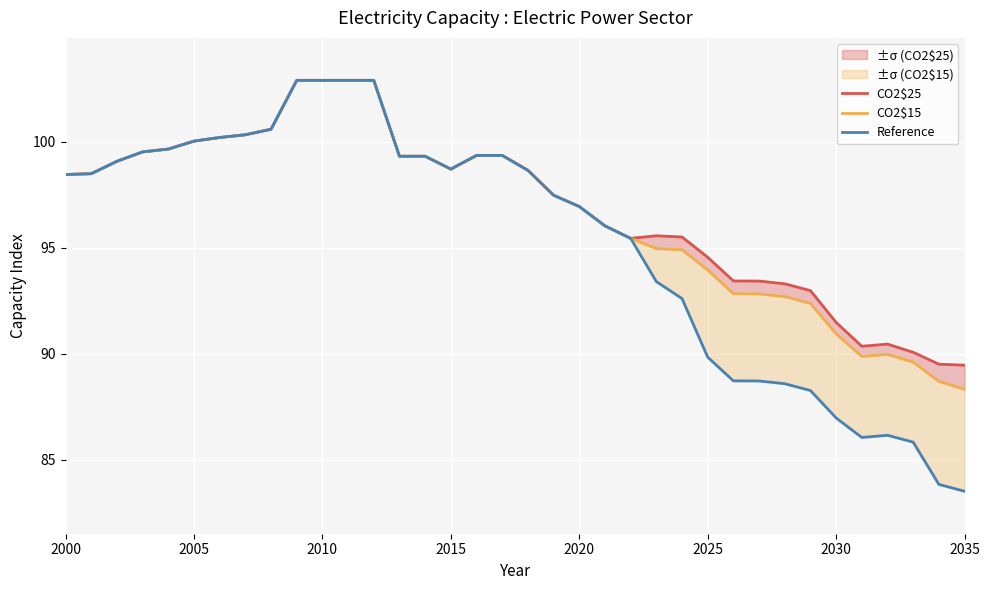

What is the difference between the maximum and minimum values in the CO2$25 series?

13.4